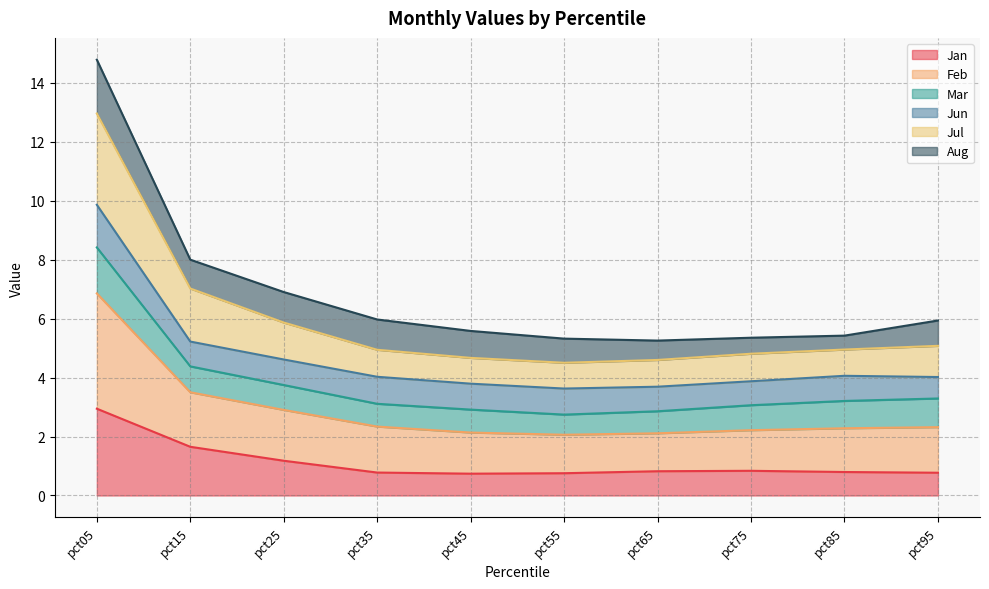

At which category is the sum across all series the highest?

pct05